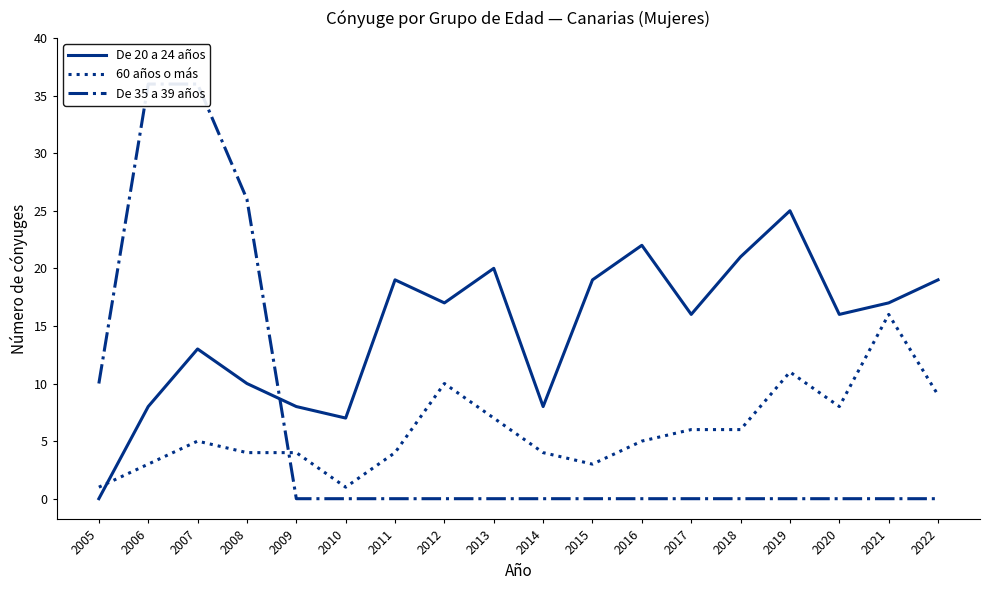

What is the value of the 60 años o más point at the 15th from the left?

11